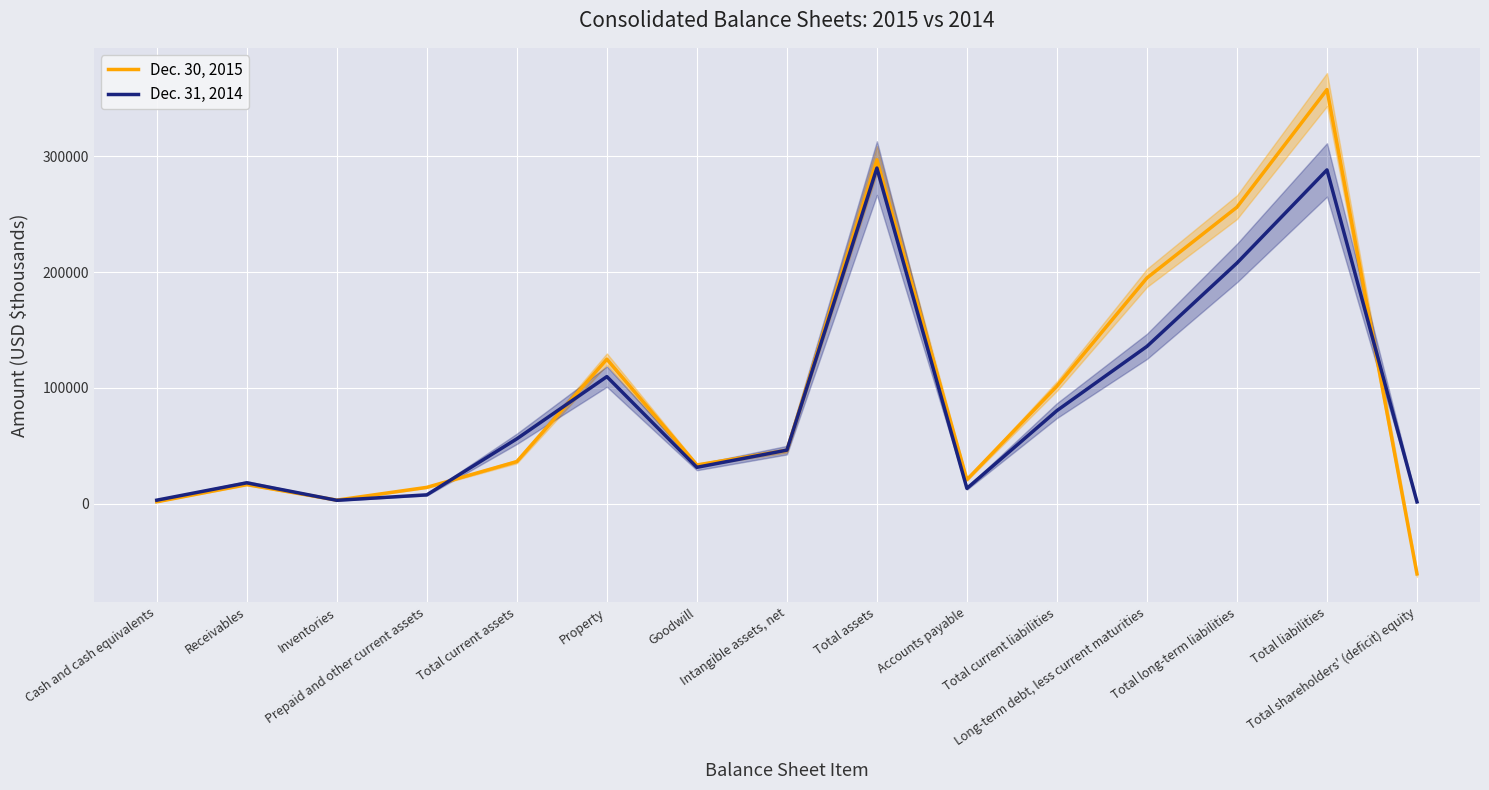

What is the difference between the maximum and minimum values in the Dec. 30, 2015 series?

418227